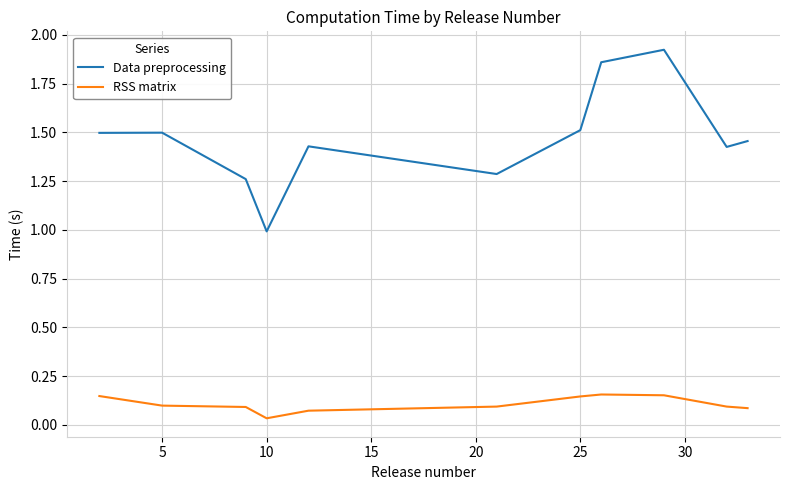

Which series has the widest spread of values?

Data preprocessing